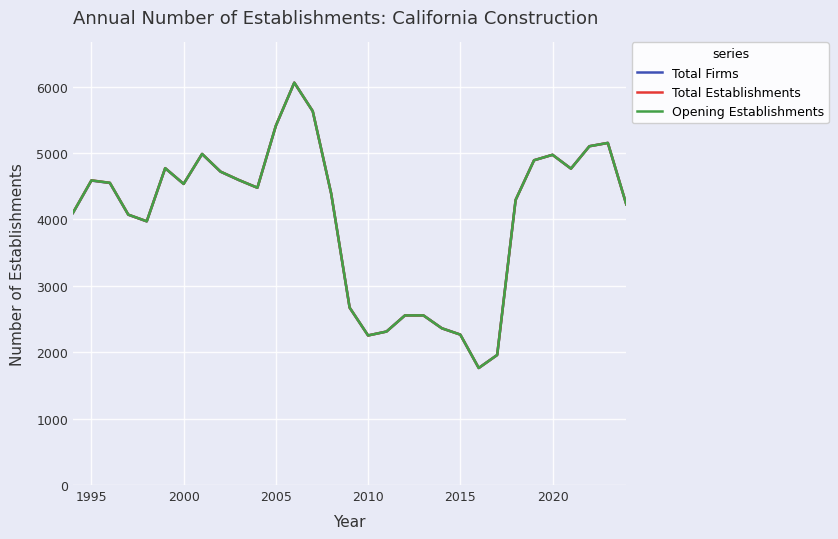

Does the chart have visible grid lines?

Yes